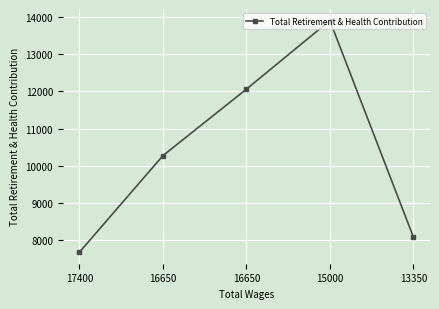

What is the greatest value displayed?

13905